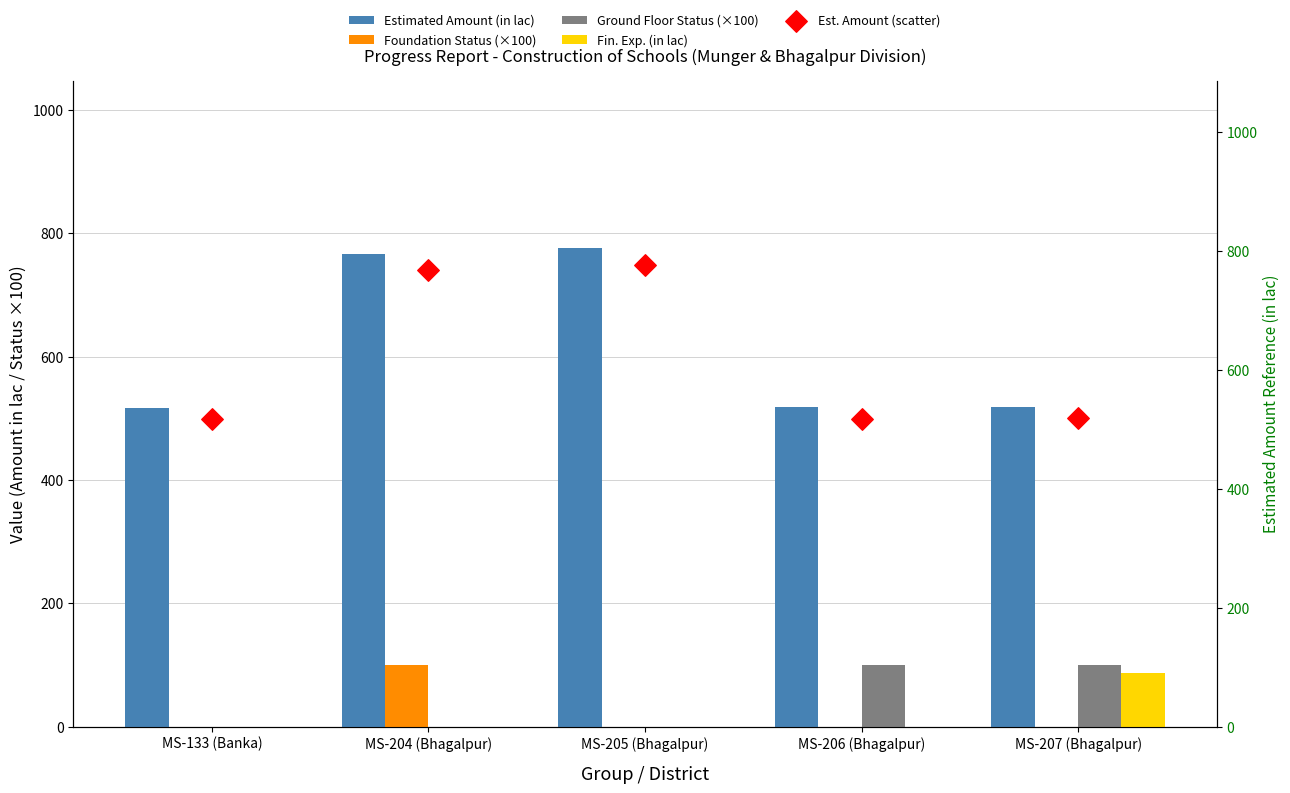

Which series has the largest Y range (max minus min)?

Estimated Amount (in lac)